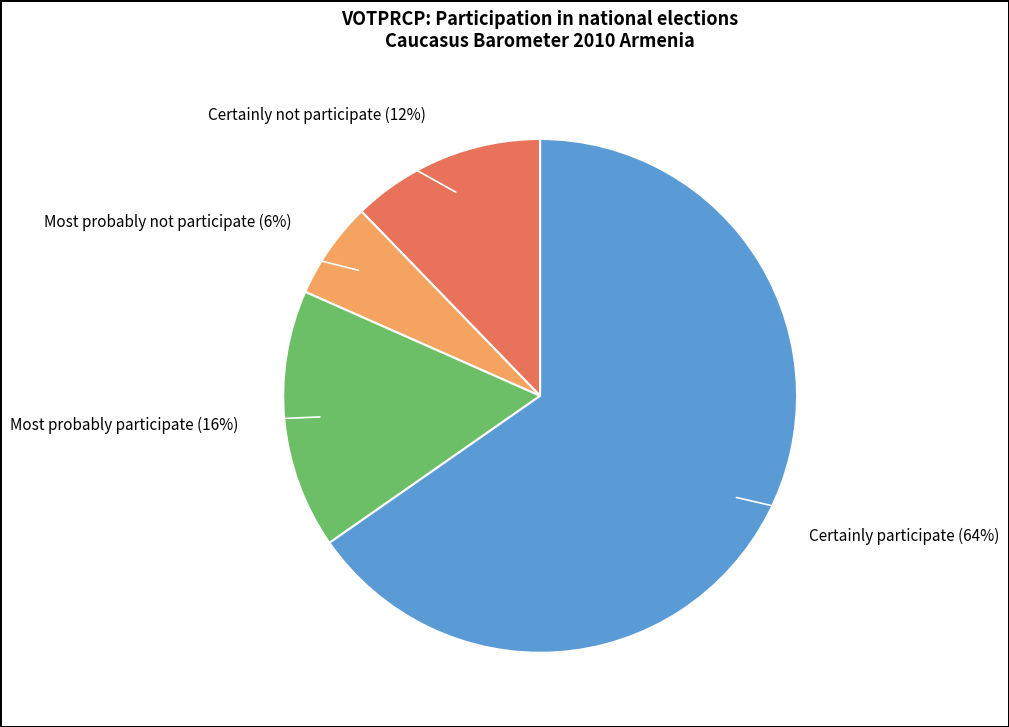

To the nearest percent, what portion does Certainly participate represent?

65%